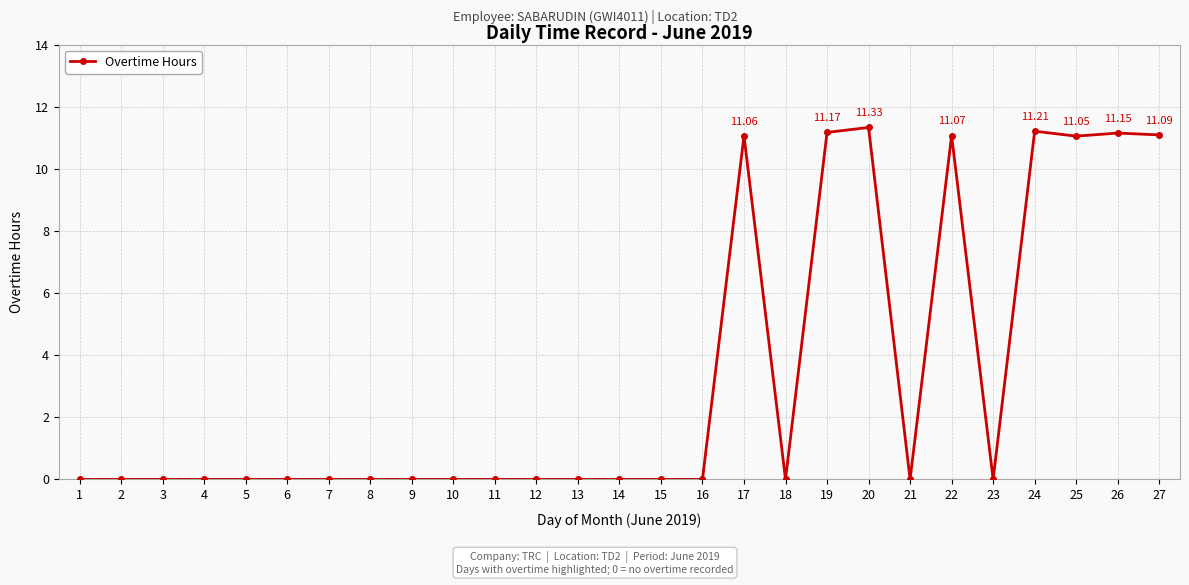

How many lines are shown in the chart?

1